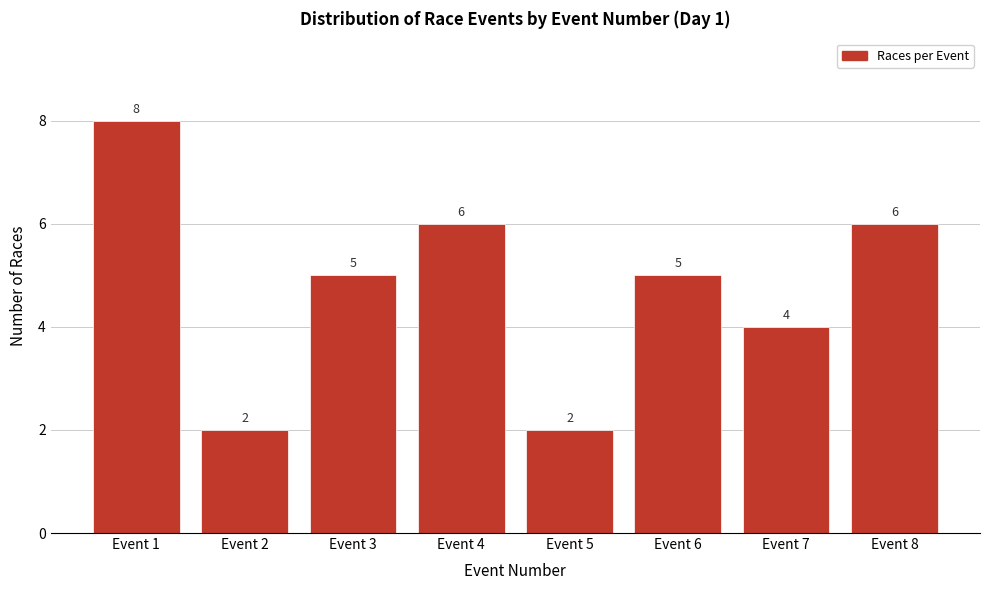

Reading right to left, what are all the values shown in this chart?

Event 8=6	Event 7=4	Event 6=5	Event 5=2	Event 4=6	Event 3=5	Event 2=2	Event 1=8